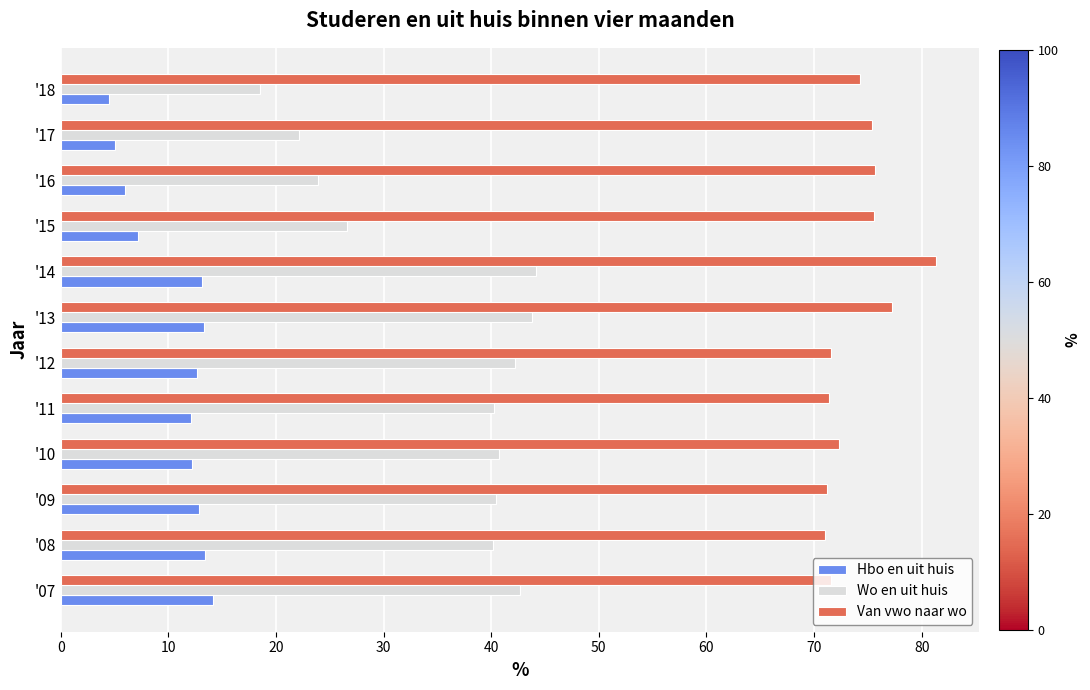

Rank the series by their average value, from highest to lowest.

Van vwo naar wo, Wo en uit huis, Hbo en uit huis